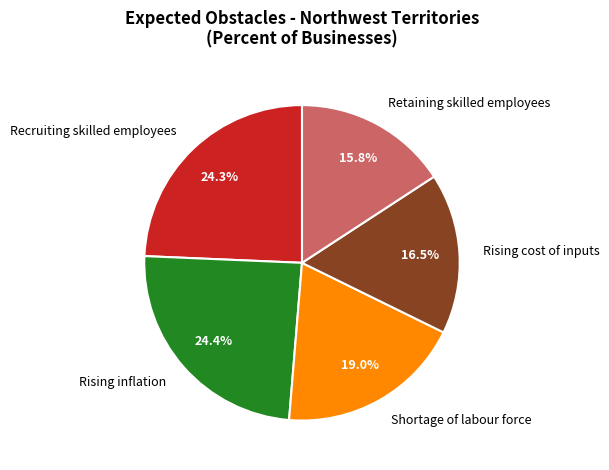

To the nearest percent, what is the average slice percentage?

20%